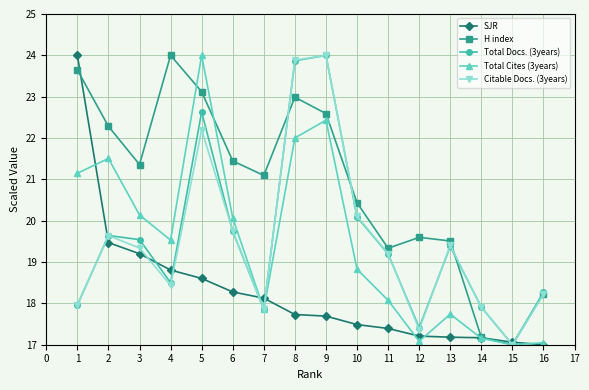

What is the lowest value of the H index series?

17.0